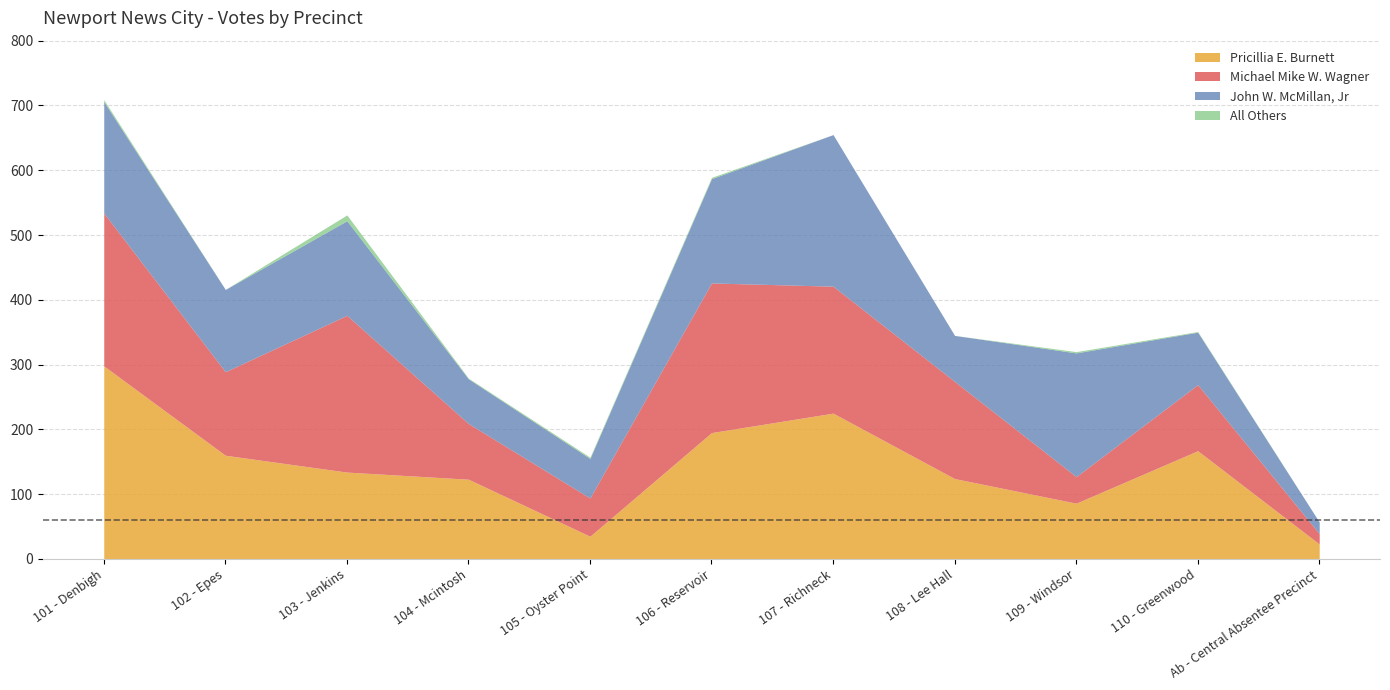

The John W. McMillan, Jr series shows 27 at Ab - Central Absentee Precinct. True or false?

False